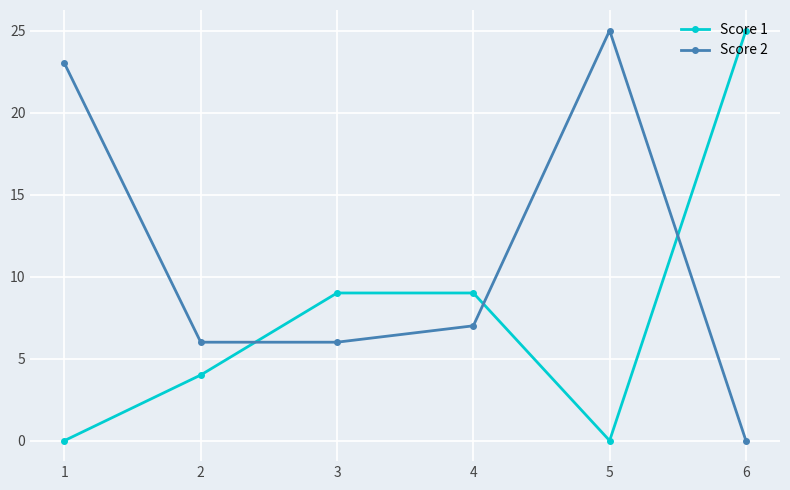

Rank the series at 6 from lowest to highest value.

Score 2, Score 1